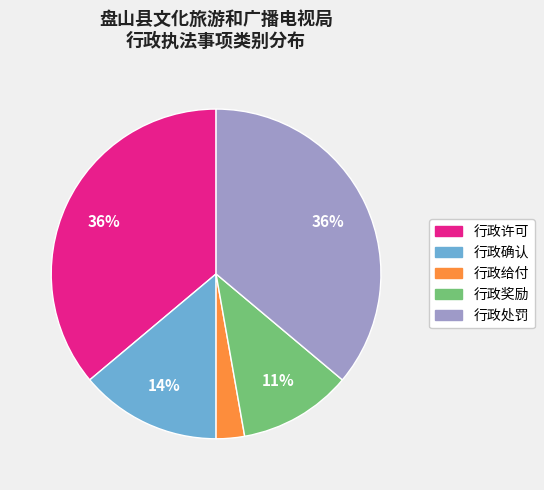

Do 行政处罚 and 行政奖励 together represent more than half of the pie?

No